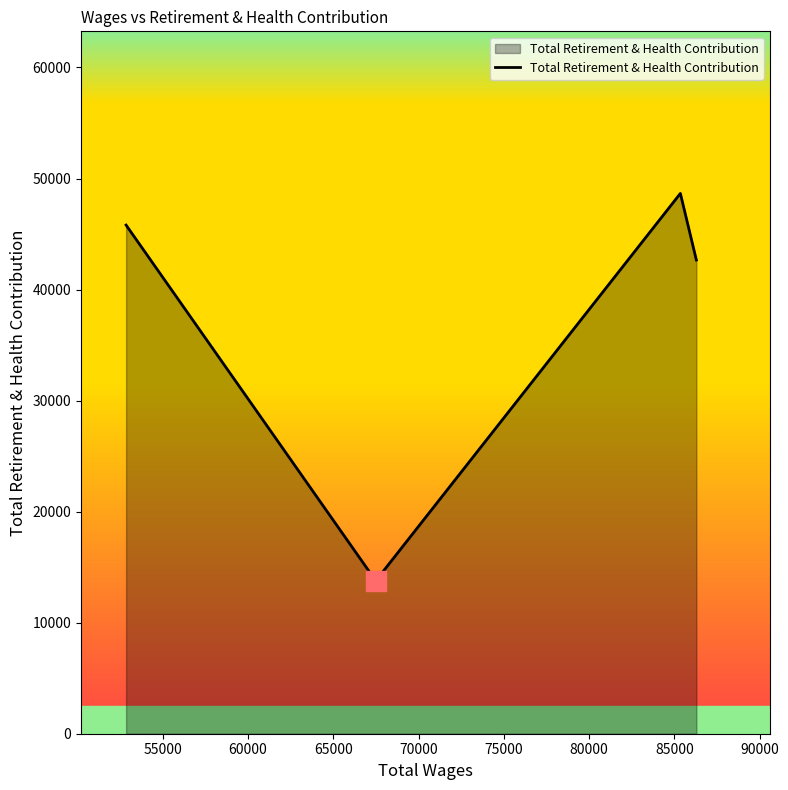

What is the smallest value displayed?

13773